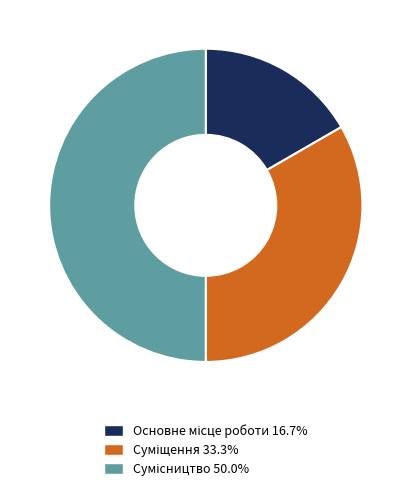

How much of the chart is everything except Сумісництво?

50.0%